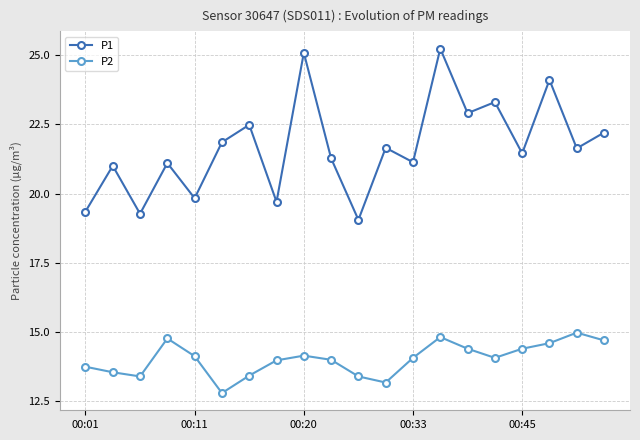

Which series has the largest range (max minus min)?

P1